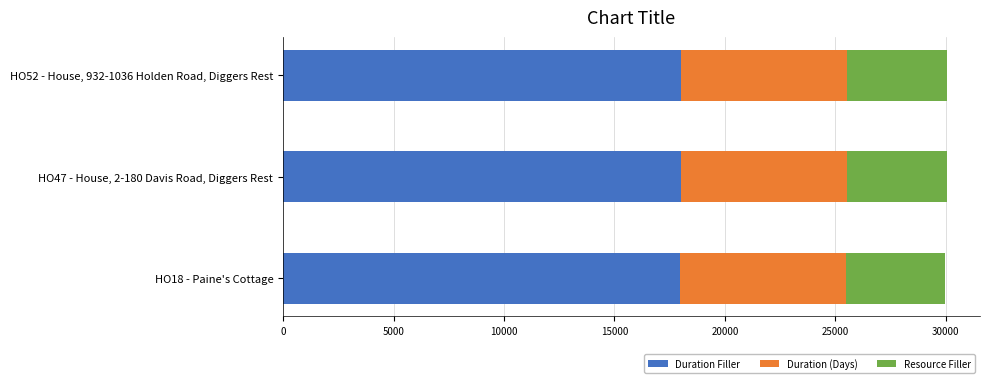

What is the sum of the Duration Filler values at HO18 - Paine's Cottage and HO52 - House, 932-1036 Holden Road, Diggers Rest?

36003.6